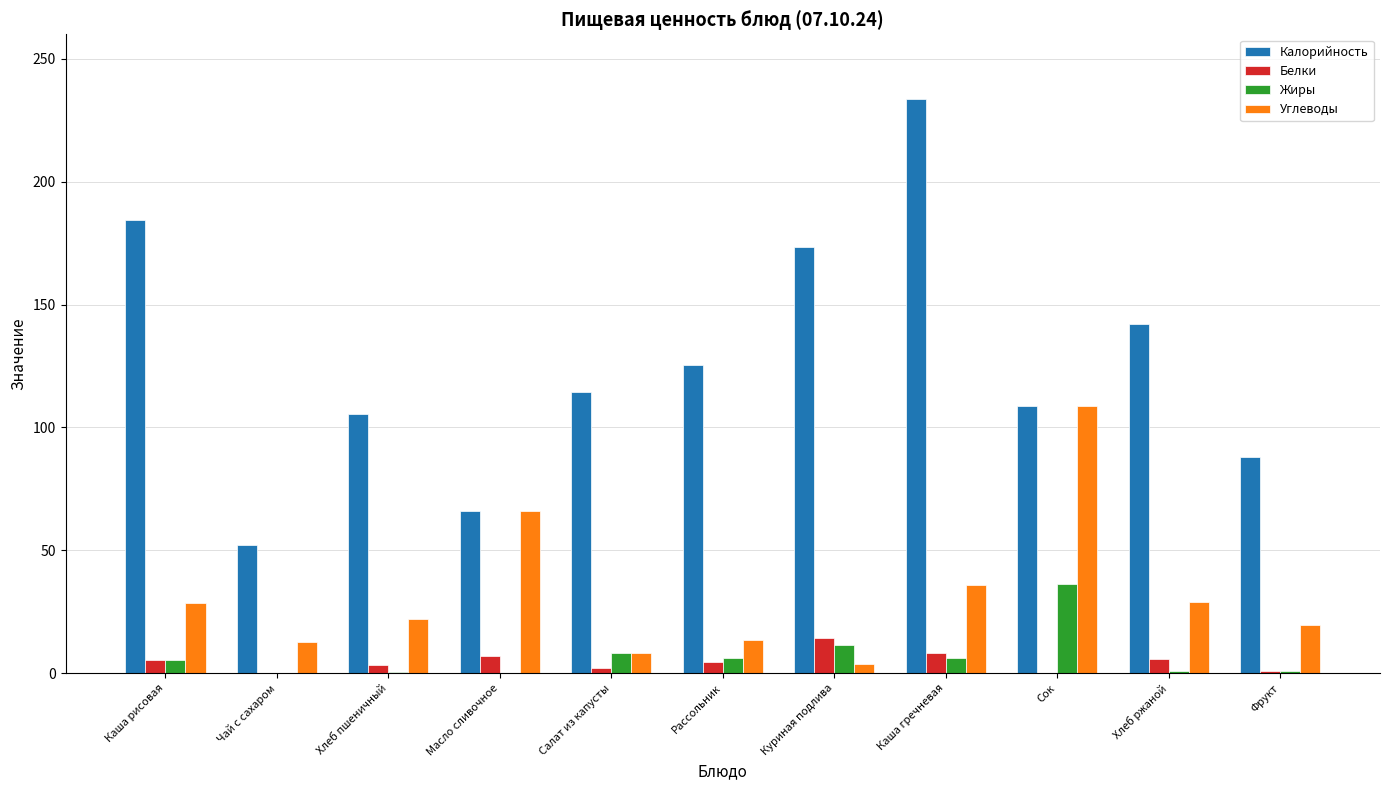

At which label does Углеводы reach its peak?

Сок